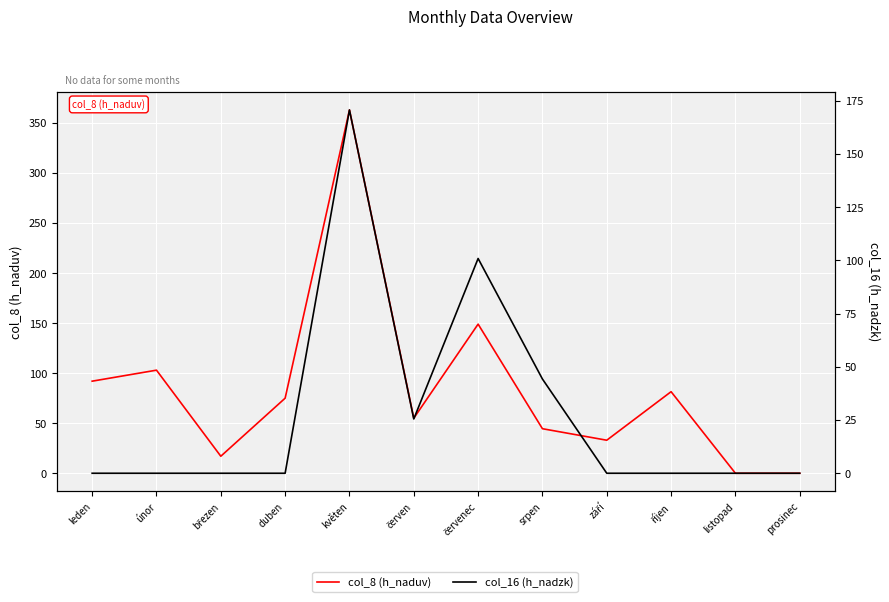

Is this an area chart (filled region under the line)?

No